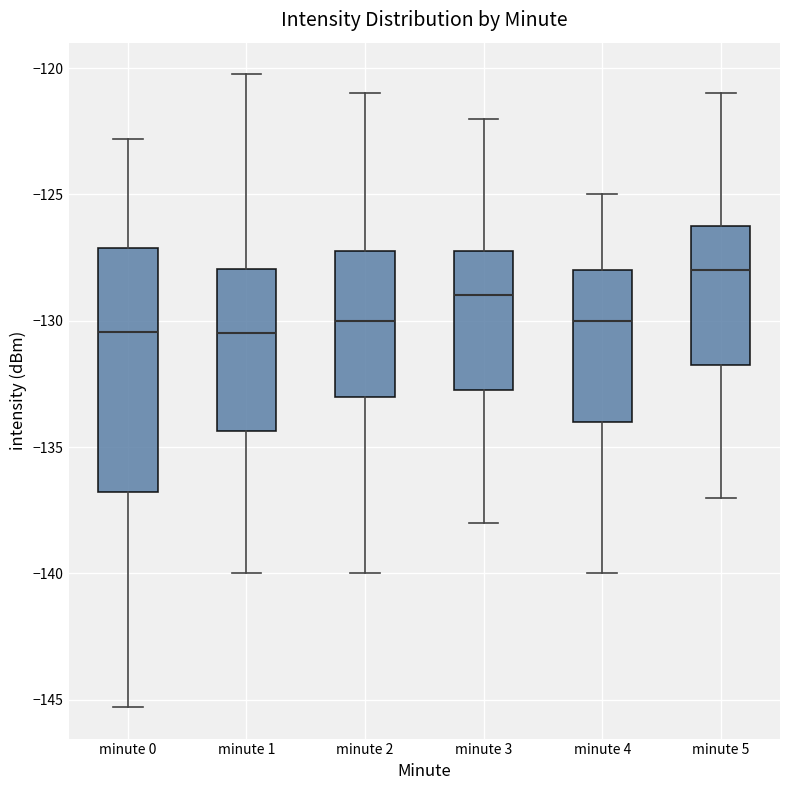

Reading left to right, transcribe this box plot: for each box, give where its median line is, the range the box spans, and where its two whiskers end, as read against the y-axis. The values are not printed on the chart, so give them approximately, as read against the axis.

minute 0: median -130.5, box -137.0 to -127.0, whiskers -145.5 to -123.0
minute 1: median -130.5, box -134.5 to -128.0, whiskers -140.0 to -120.0
minute 2: median -130.0, box -133.0 to -127.0, whiskers -140.0 to -121.0
minute 3: median -129.0, box -132.5 to -127.0, whiskers -138.0 to -122.0
minute 4: median -130.0, box -134.0 to -128.0, whiskers -140.0 to -125.0
minute 5: median -128.0, box -131.5 to -126.0, whiskers -137.0 to -121.0